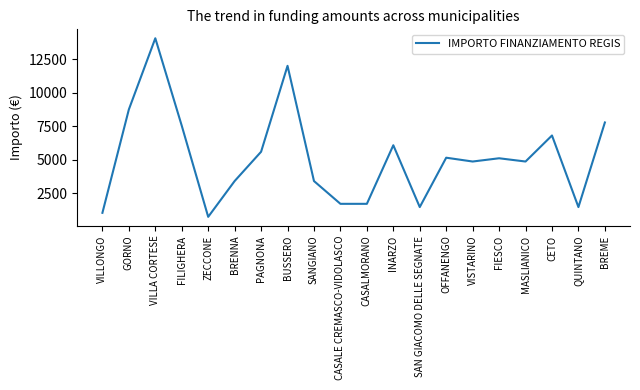

Which category has the highest value across all series?

VILLA CORTESE